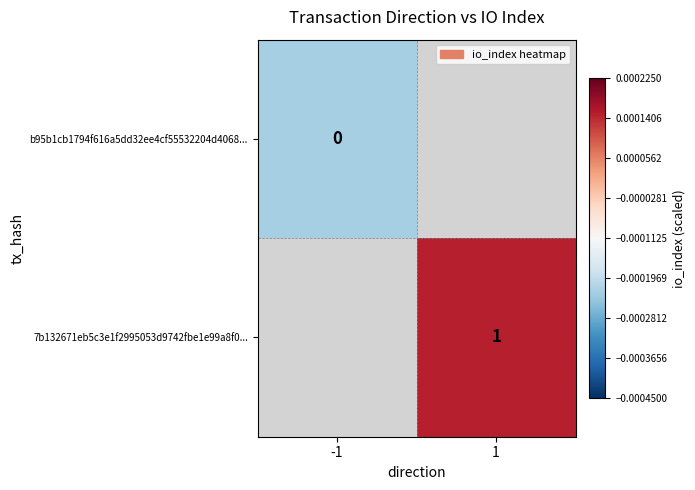

At which label is b95b1cb1794f616a5dd32ee4cf55532204d4068... closest to 0?

-1